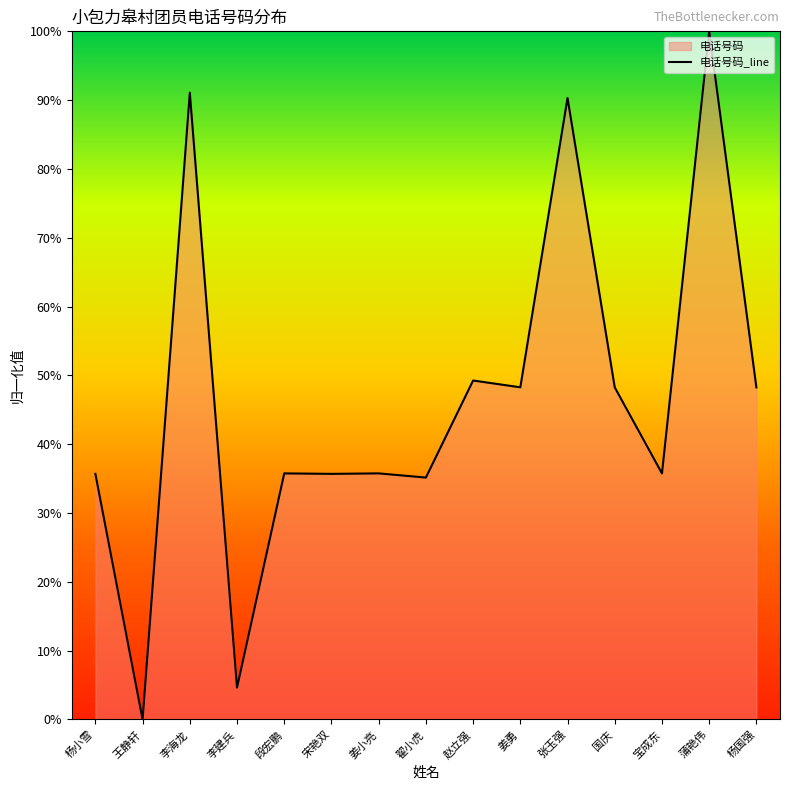

At which category does the chart reach its minimum across all series?

王静轩